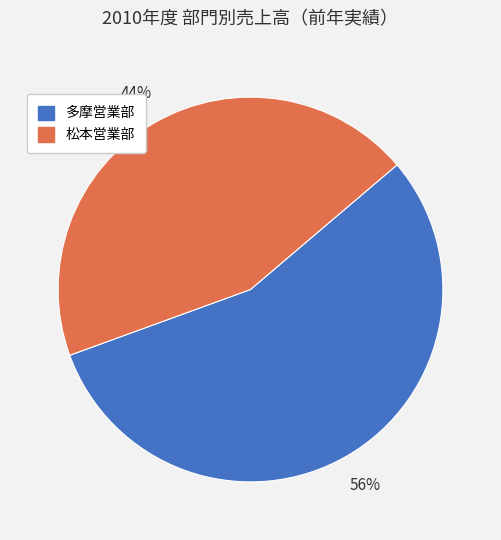

True or false: 多摩営業部 accounts for 56% of the total.

True